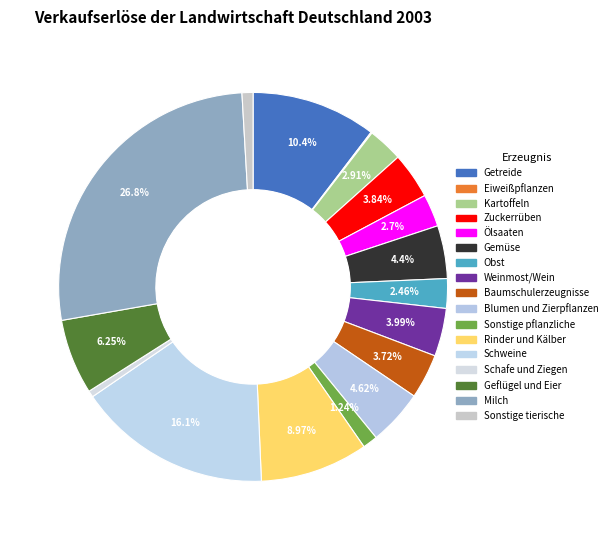

The Geflügel und Eier slice represents 1% of the pie. True or false?

False